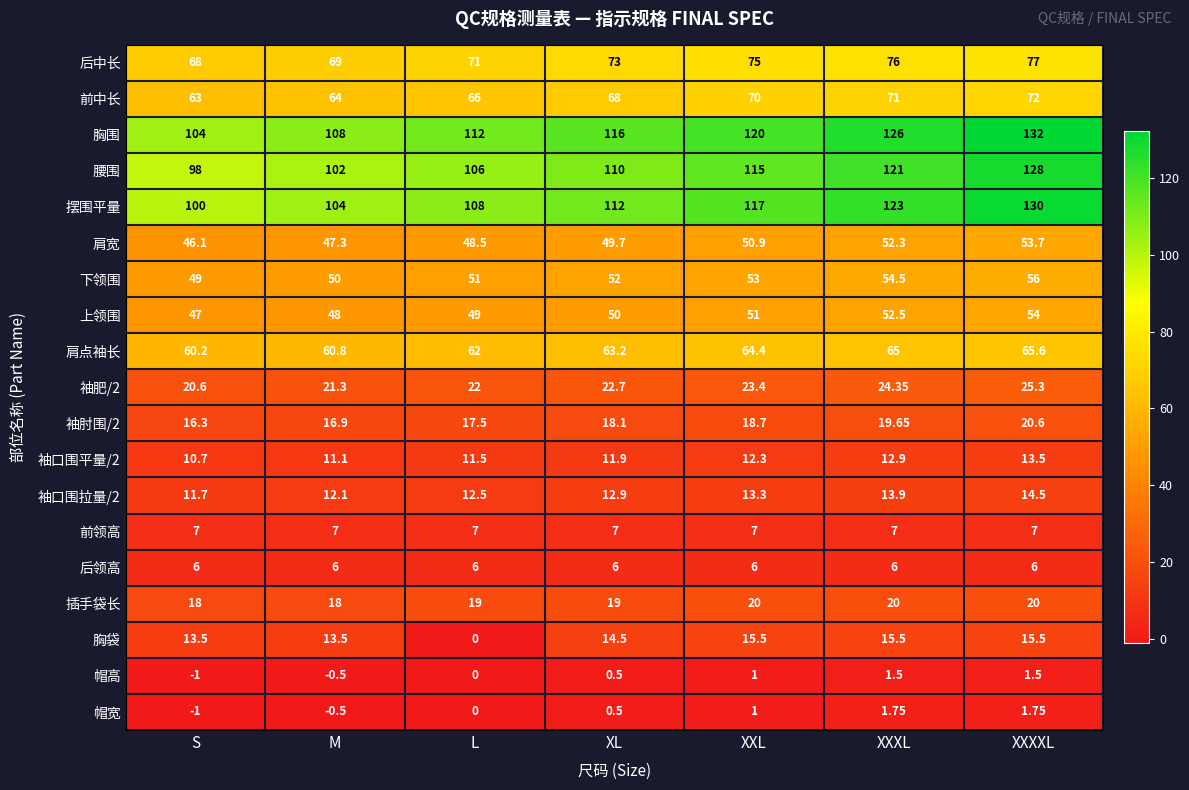

Which series has the largest total across all categories?

胸围